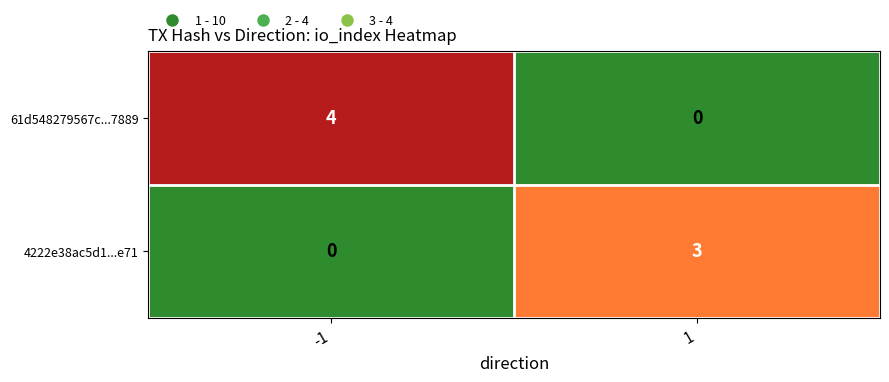

Rank the series at -1 from highest to lowest value.

61d548279567c...7889, 4222e38ac5d1...e71